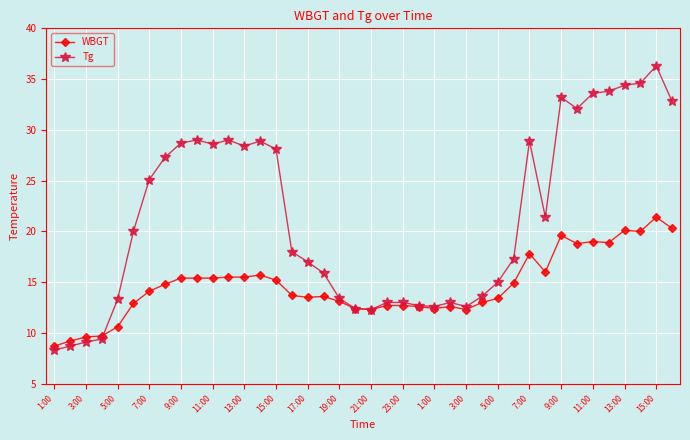

What is the sum of all Tg values?

854.8